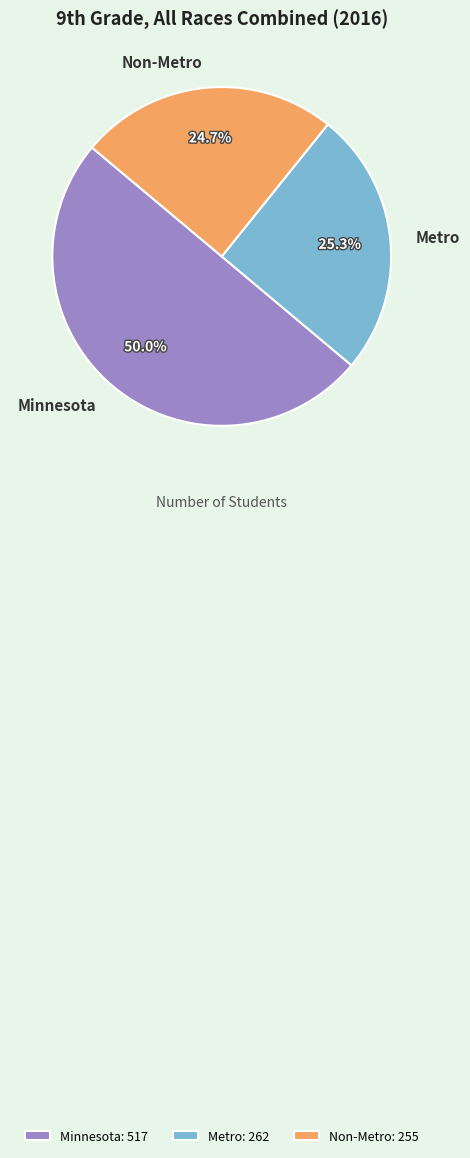

To the nearest percent, what is the combined percentage of Minnesota and Metro?

75%